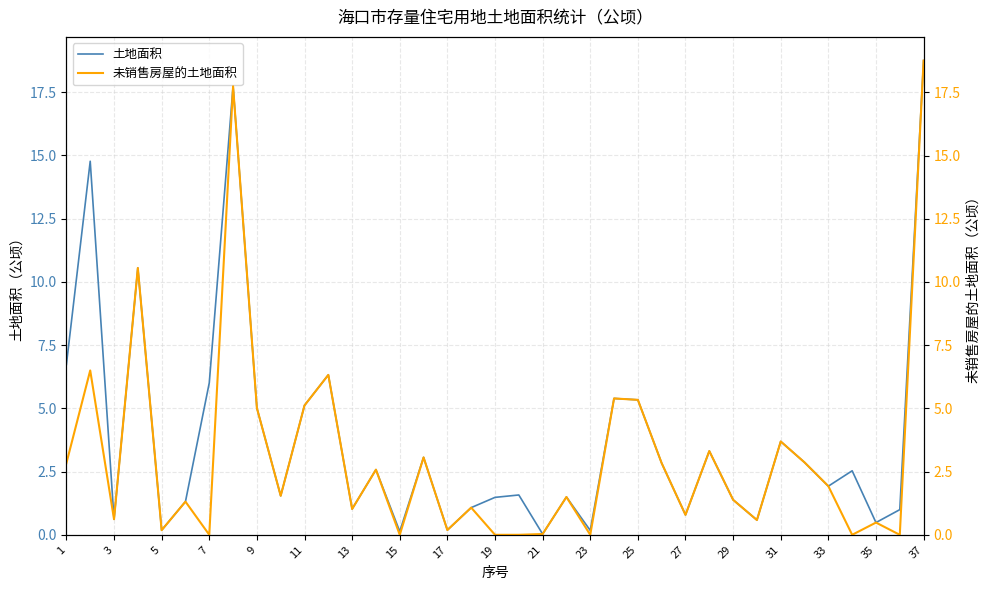

What is the sum of all 未销售房屋的土地面积 values?

114.5